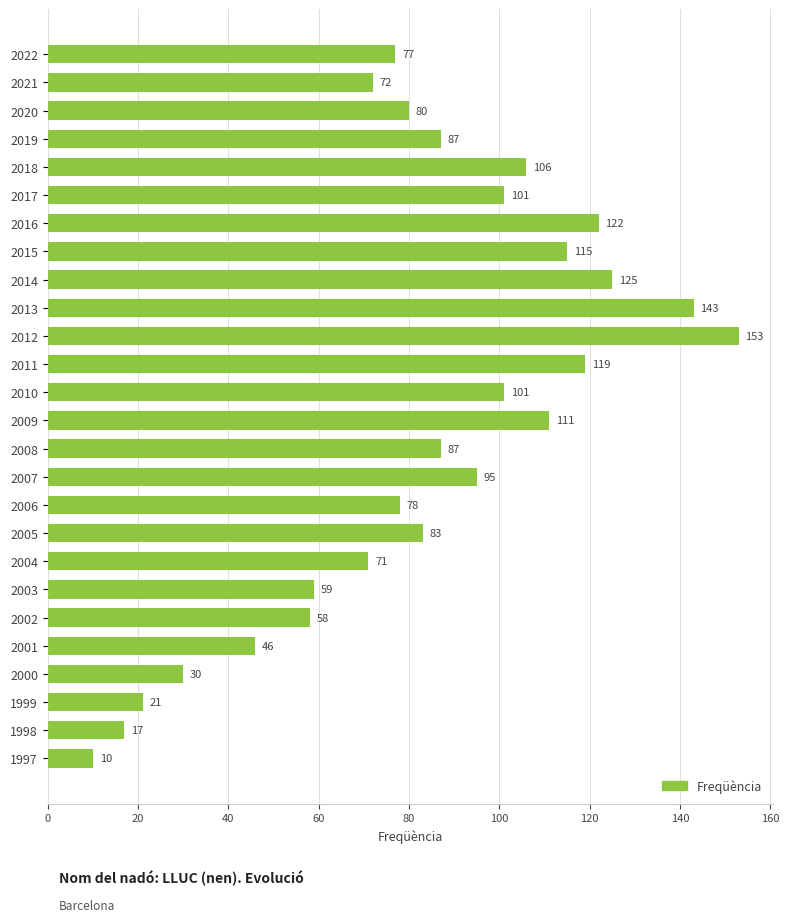

What is the difference between the maximum and minimum values?

143